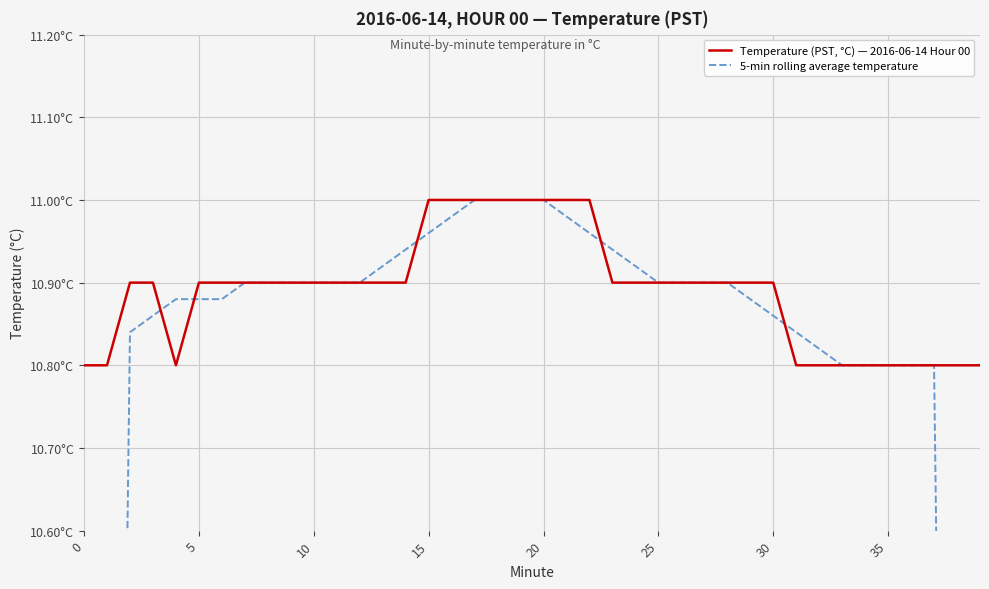

What is the average value of the Temperature (PST, °C) — 2016-06-14 Hour 00 series?

10.9